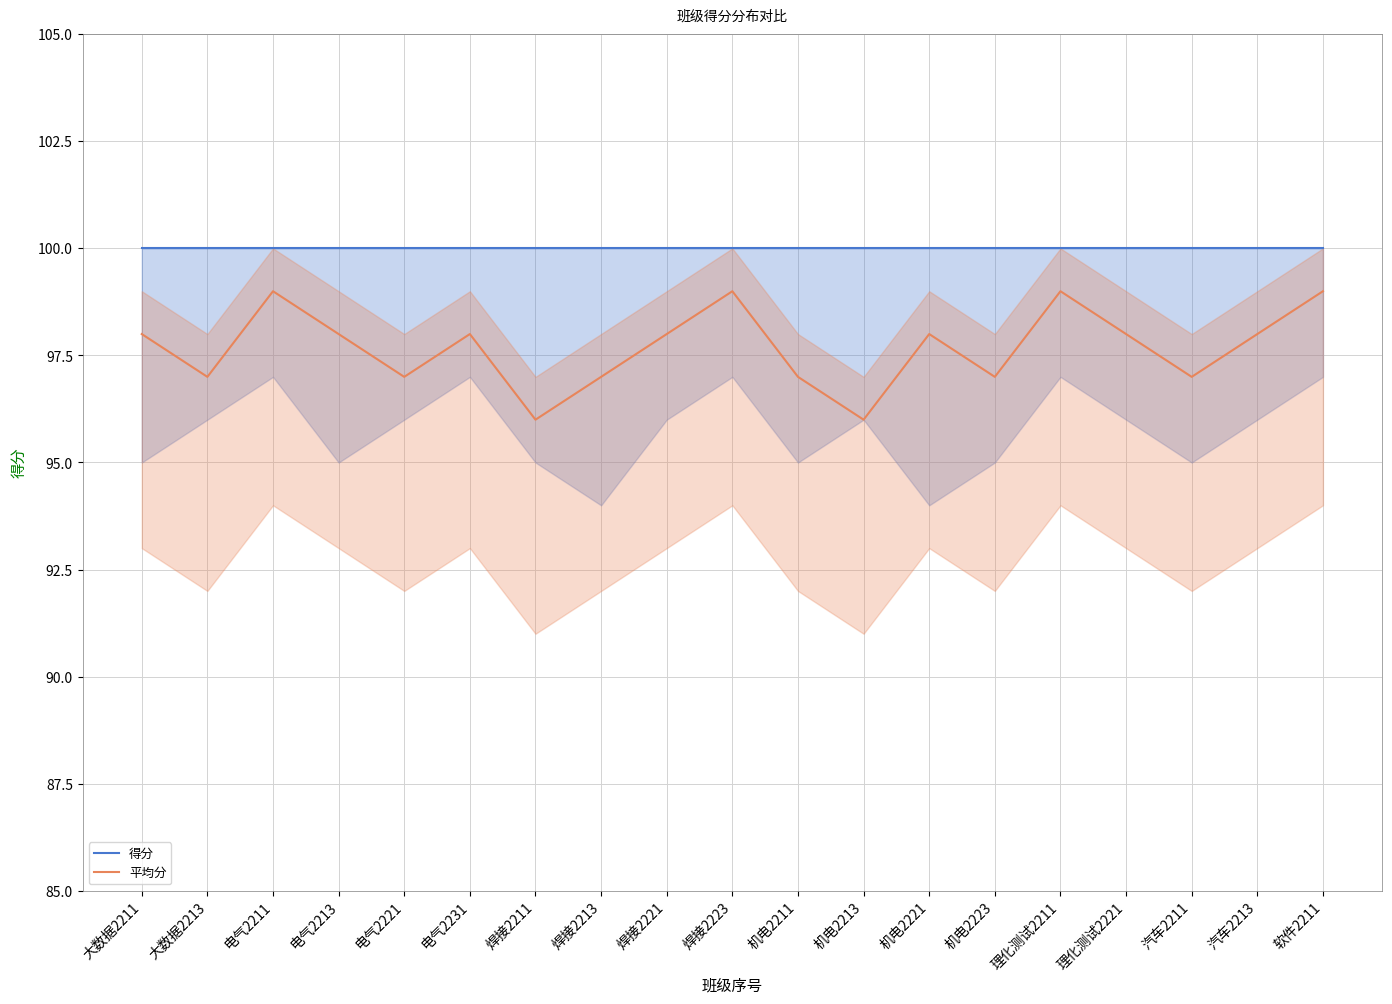

At which label does 得分 reach its minimum?

大数据2211